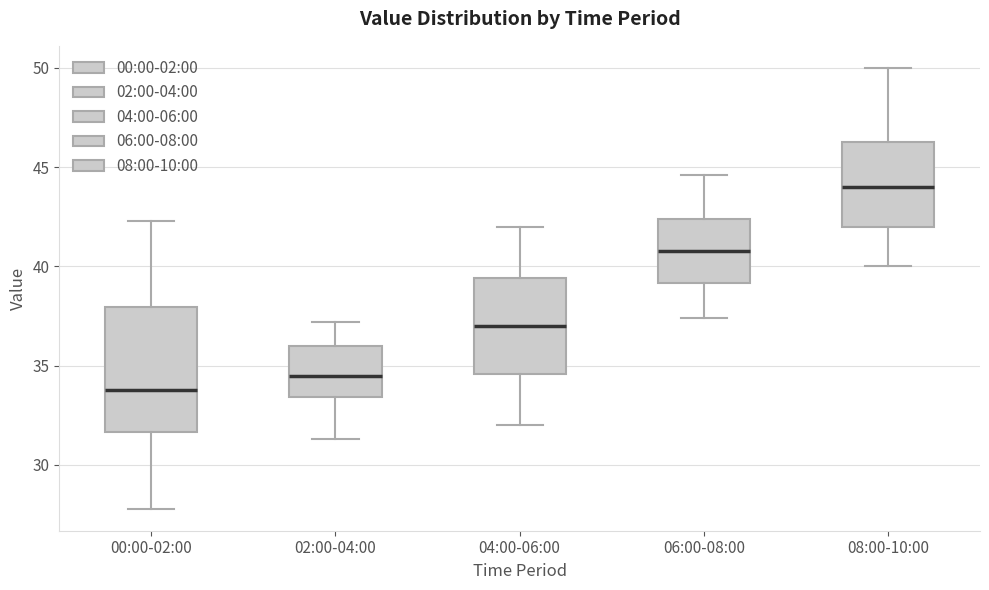

Which box is the tallest, from its lower edge to its upper edge?

00:00-02:00